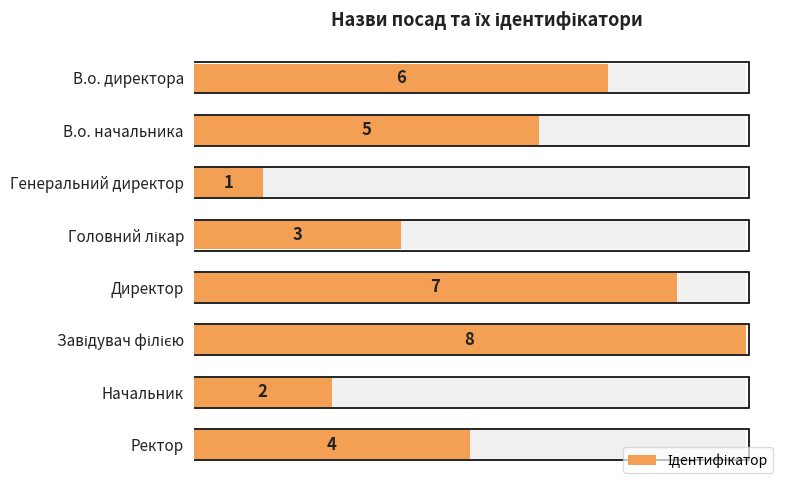

Read the value at Завідувач філією.

8